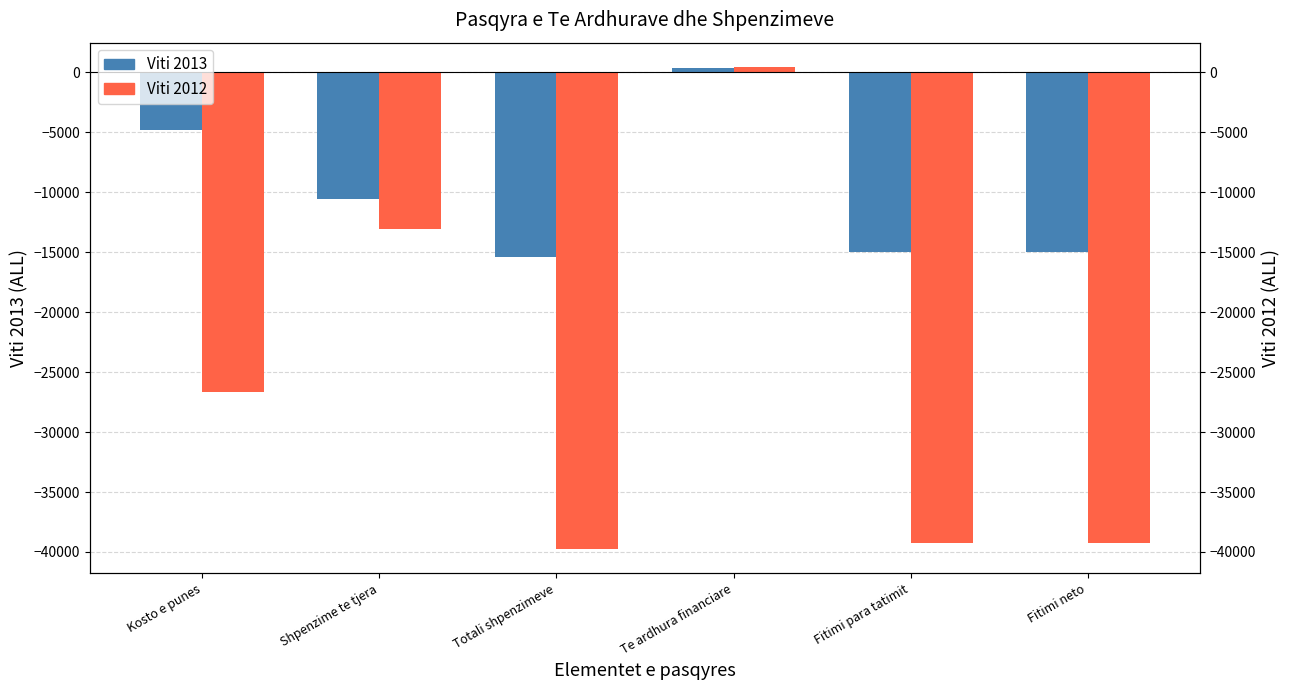

Which has a higher value, Kosto e punes or Fitimi neto?

Kosto e punes